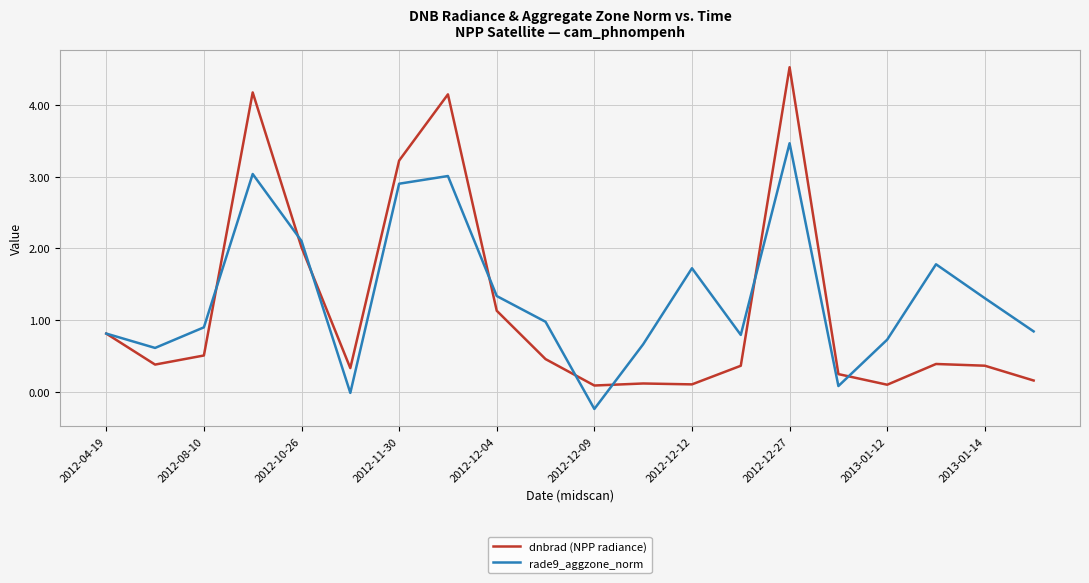

What is the greatest value displayed?

4.5